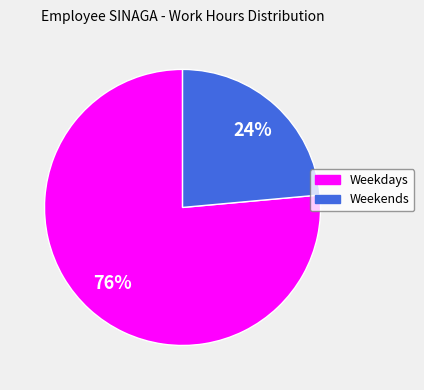

Does any single category account for the majority?

Yes